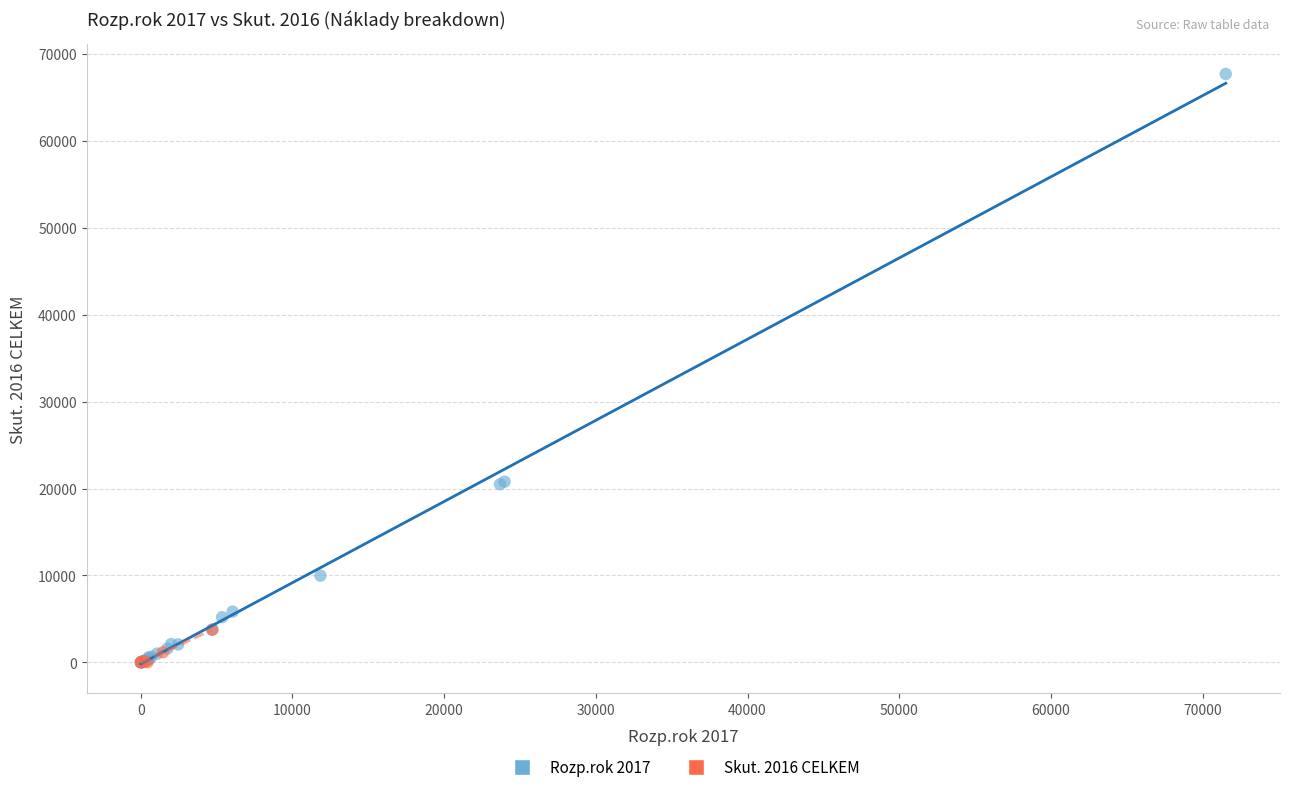

What are all the series names shown in the legend?

Rozp.rok 2017, Skut. 2016 CELKEM